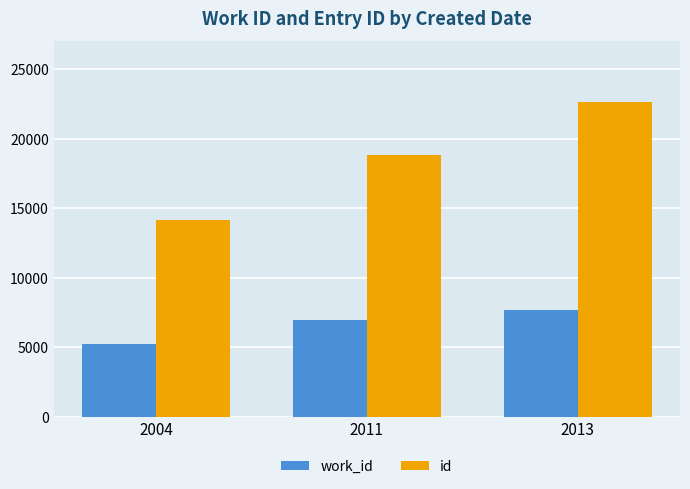

What is the greatest value displayed?

22651